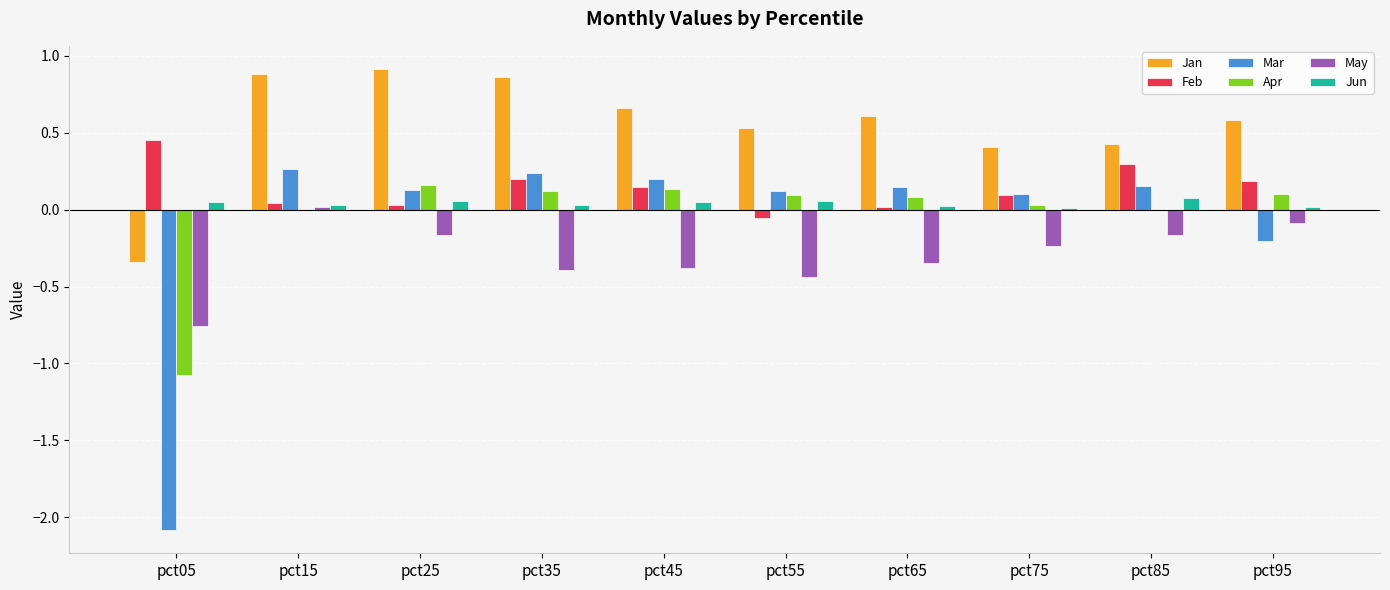

Which label corresponds to the largest value in the chart?

pct25